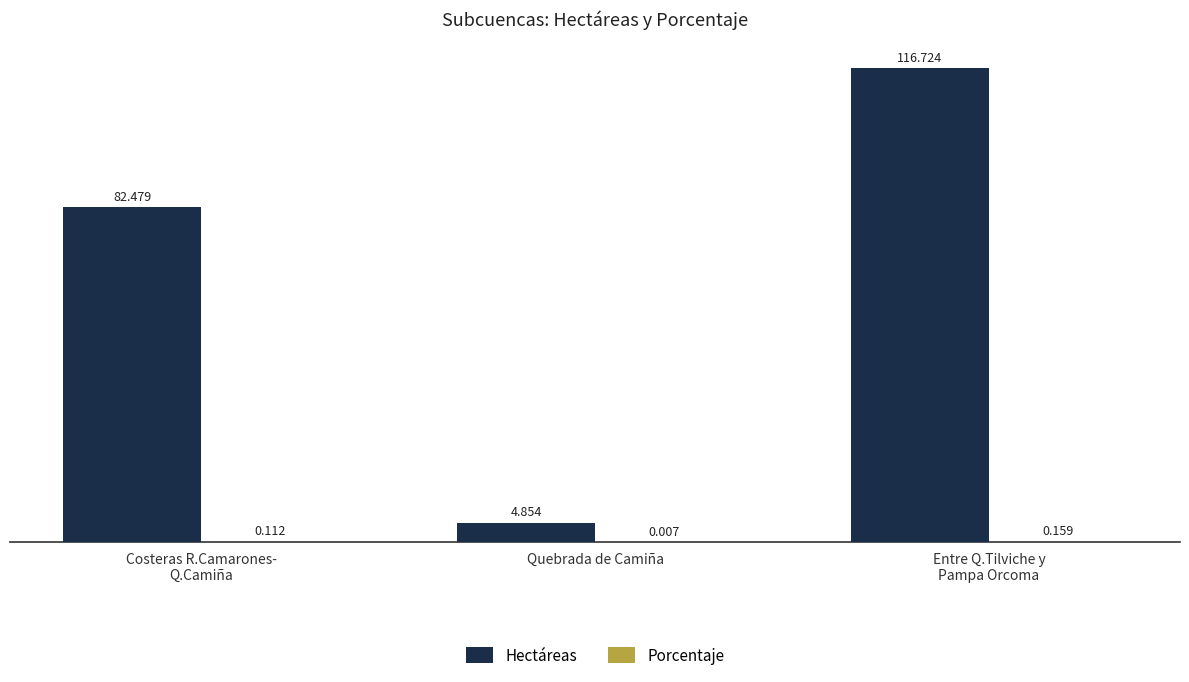

Which series has the widest spread of values?

Hectáreas